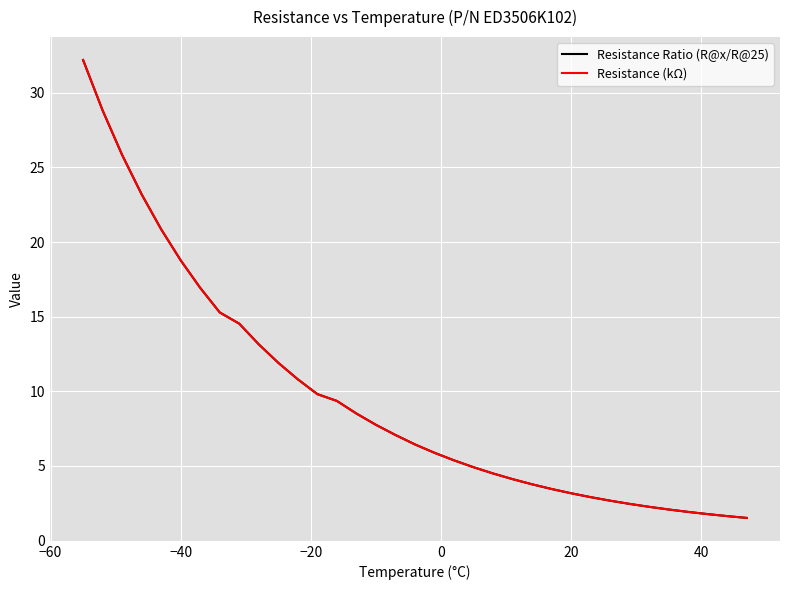

At how many categories does at least one series exceed 8?

15